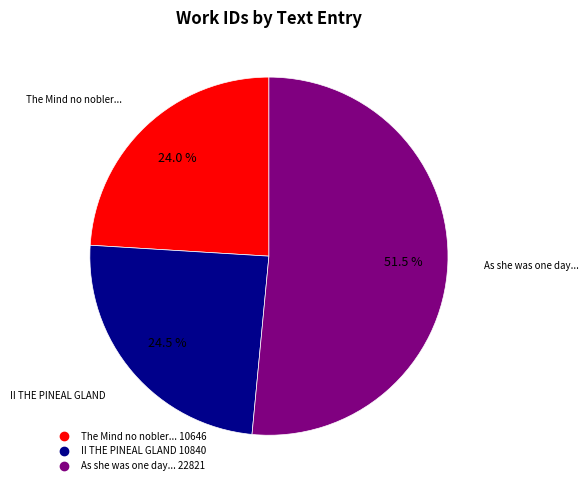

How many slices are in this pie chart?

3